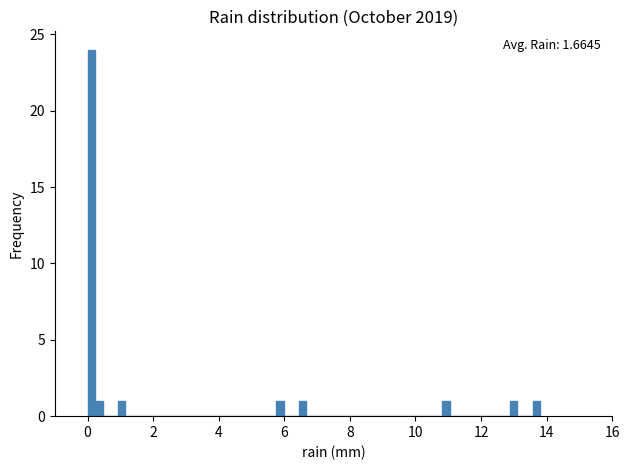

Read against the x-axis, roughly where is the centre of the tallest bar?

0.2